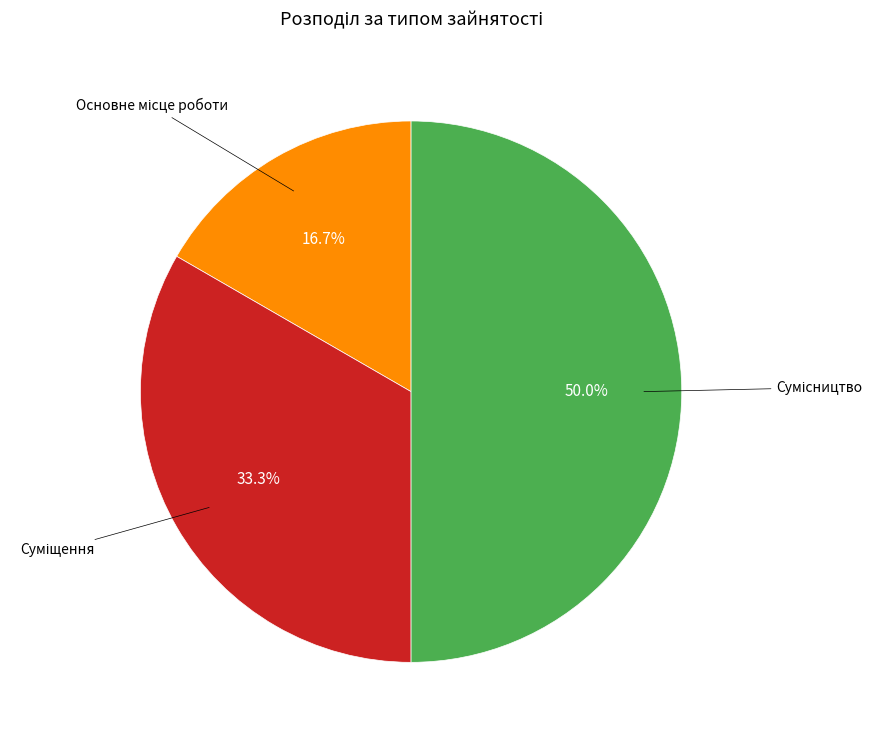

How many slices are in this pie chart?

3